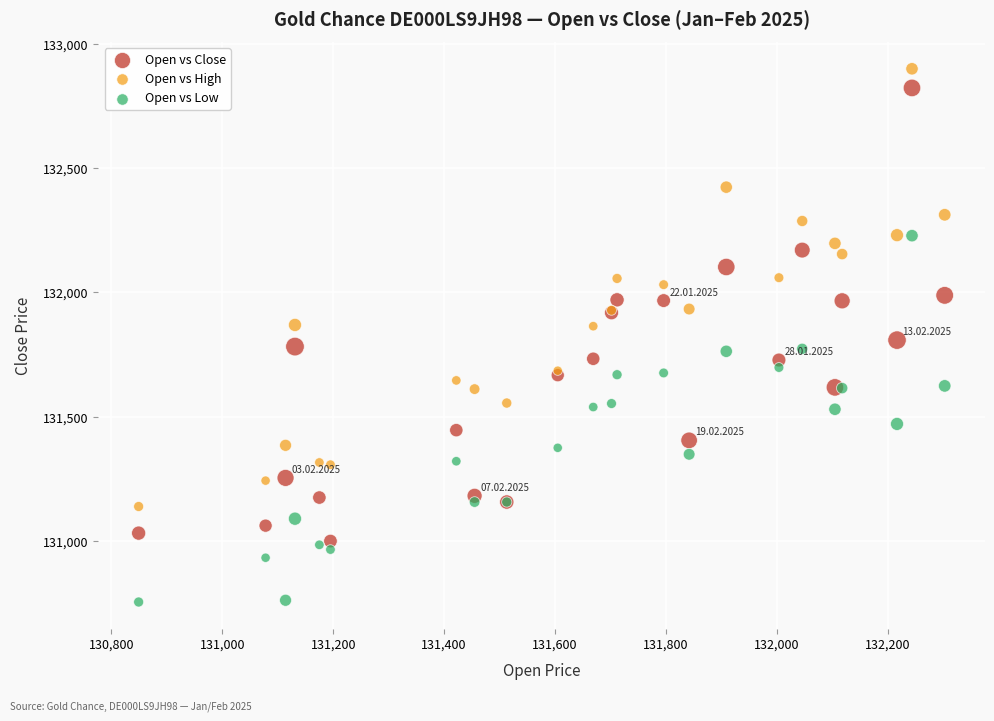

What is the X range (max minus min) for the scatter plot?

1454